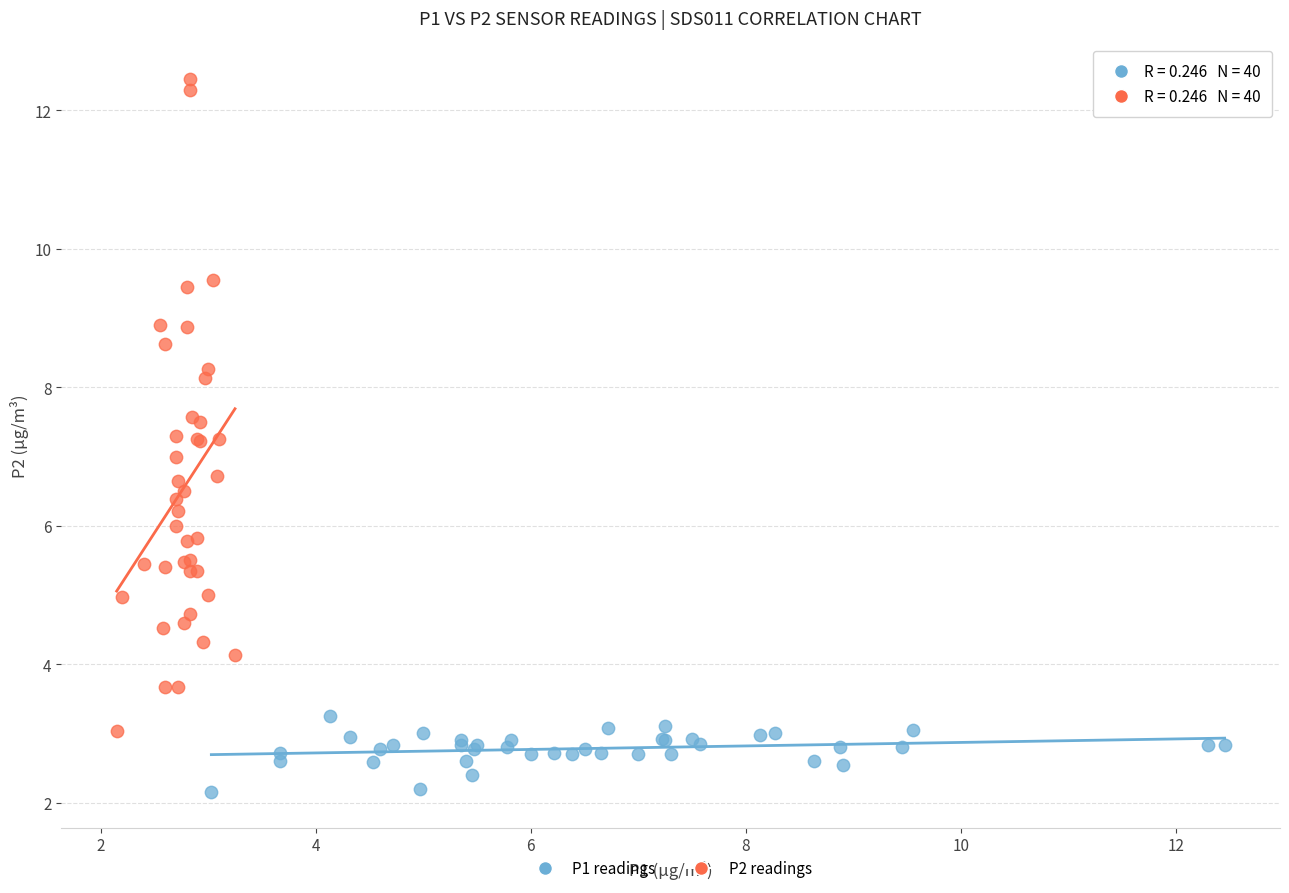

Which series contains the highest Y value?

P2 readings